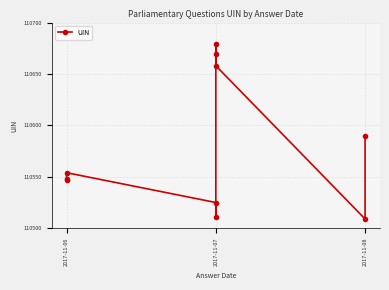

What is the ratio of the value at 4 to the value at 3?

1.0